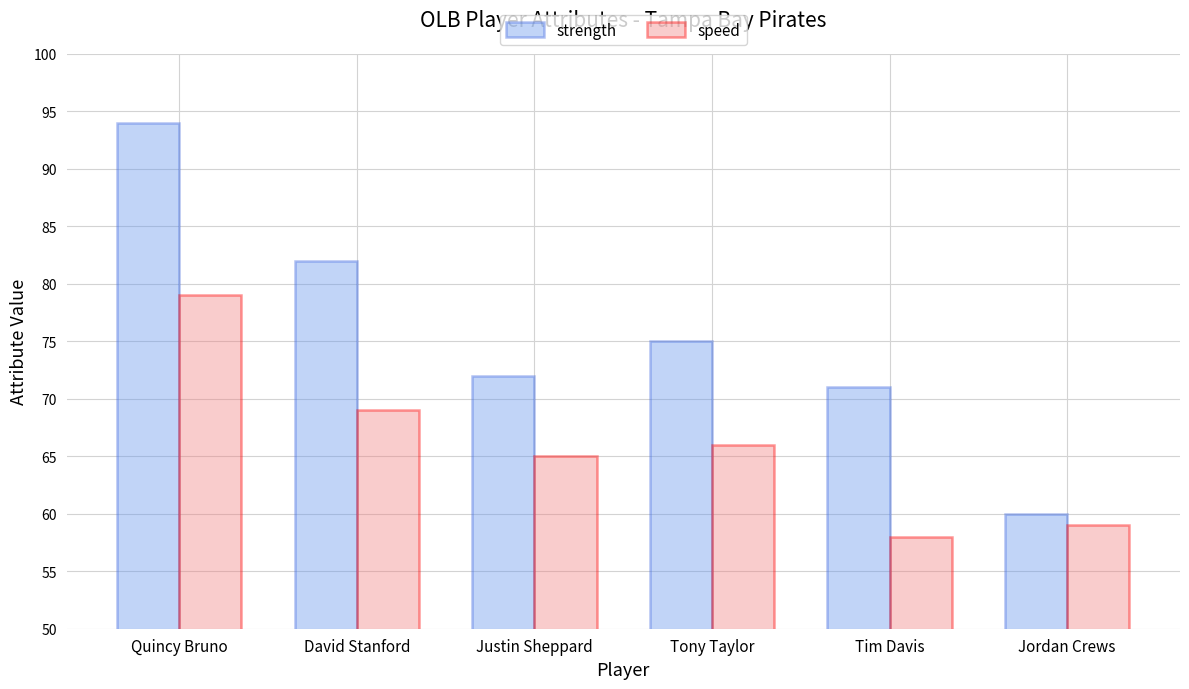

At which category is the sum across all series the highest?

Quincy Bruno